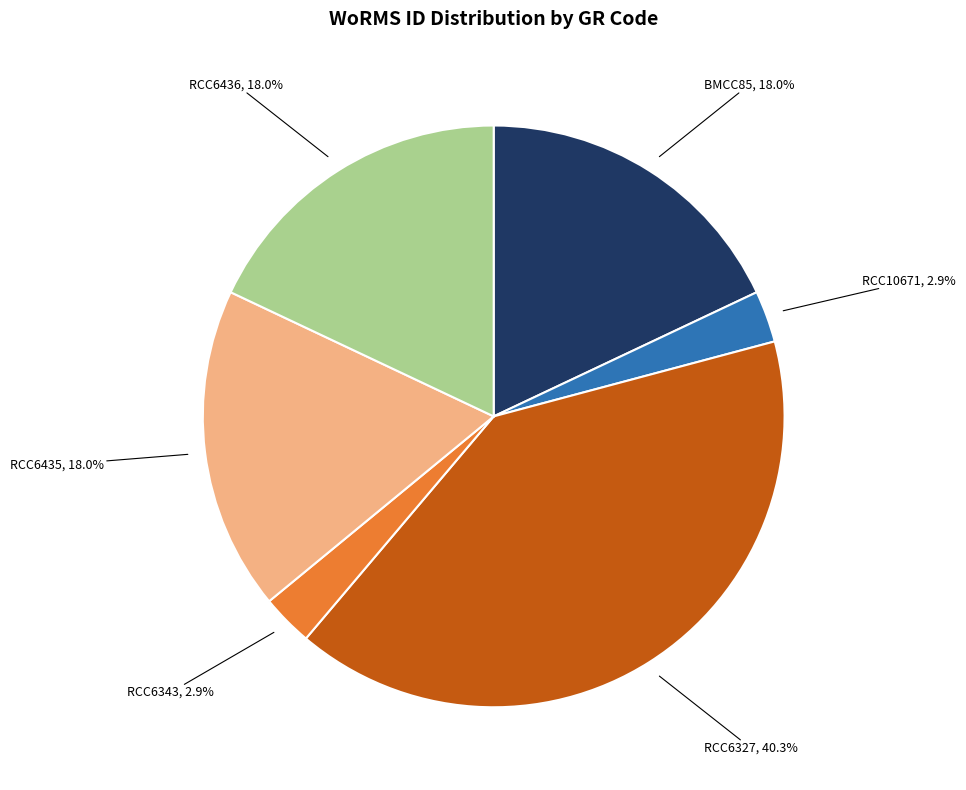

Is there a majority slice in this chart?

No